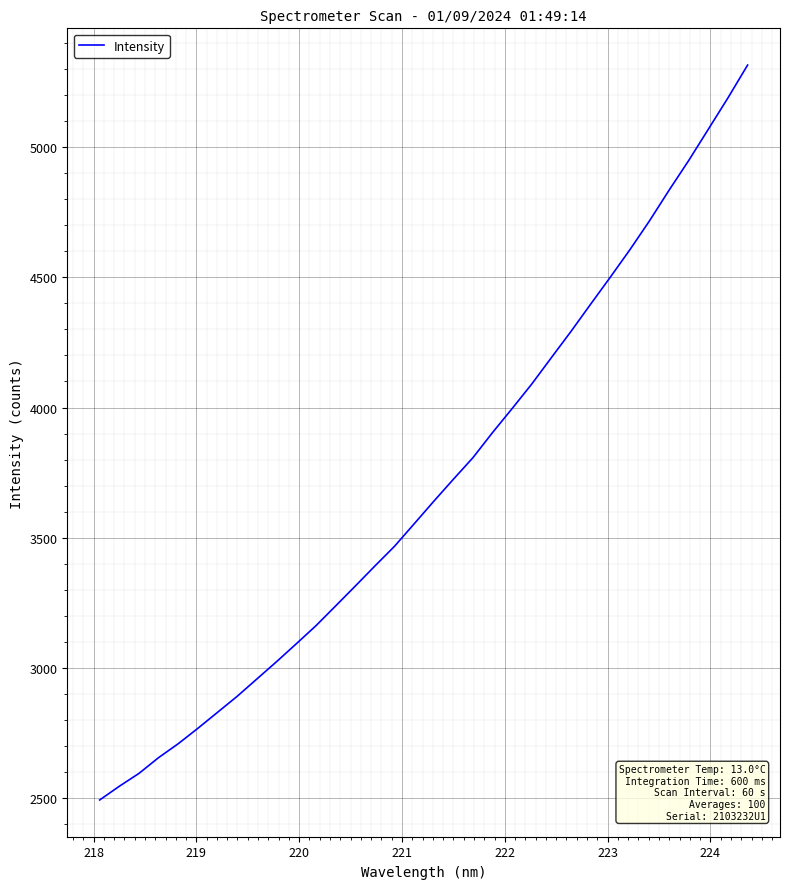

What is the difference between the maximum and minimum values?

2823.4